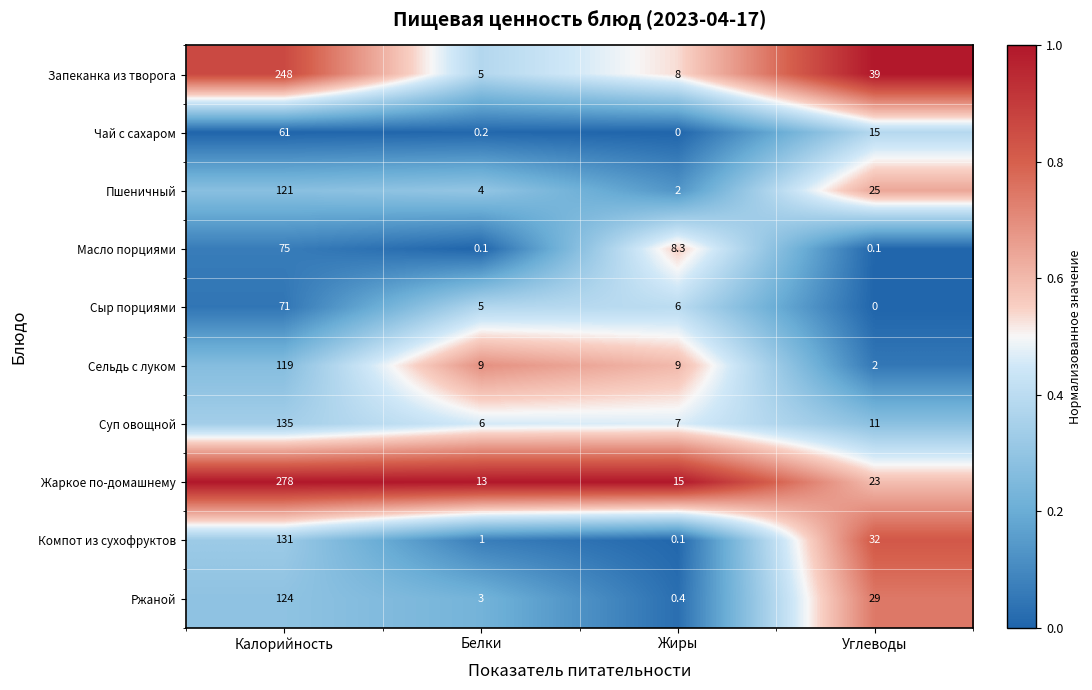

Which series has the largest total across all categories?

Жаркое по-домашнему